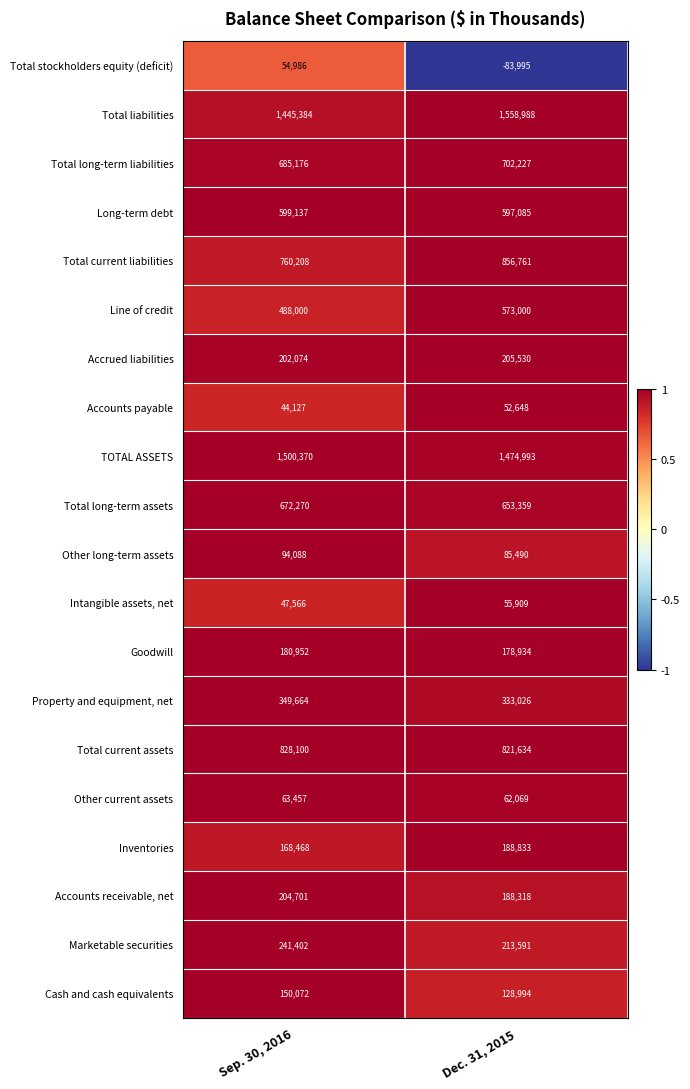

Is it true that Marketable securities equals 241402 at Sep. 30, 2016?

True